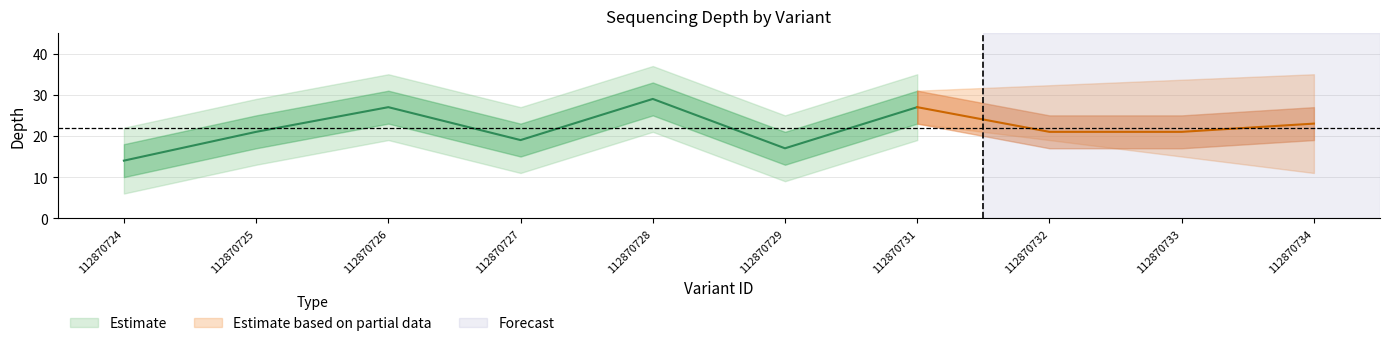

Is it true that depth_upper equals 23 at 112870727?

True